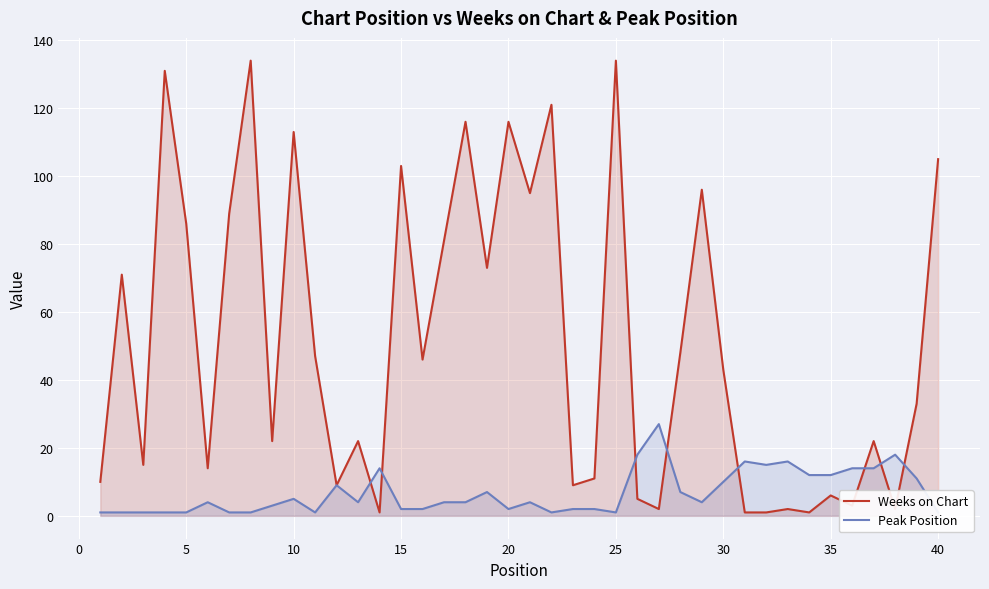

Does the chart display data point markers on the line(s)?

No